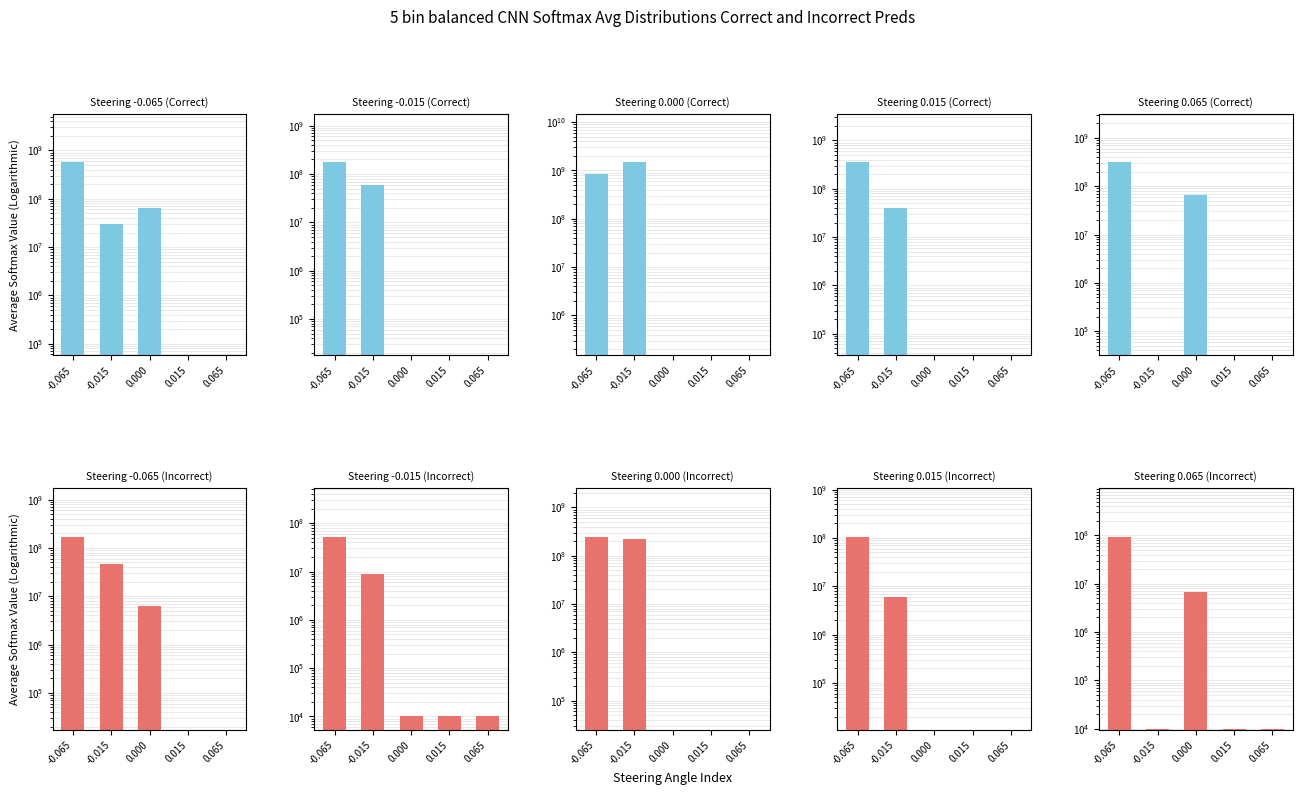

What is the label of the 5th bar from the right?

-0.065